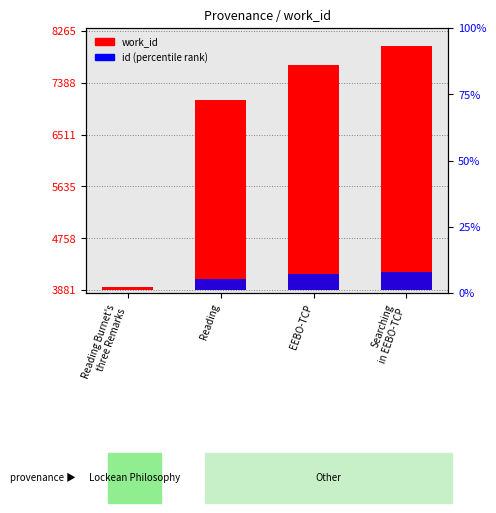

How many categories are shown in the chart?

4